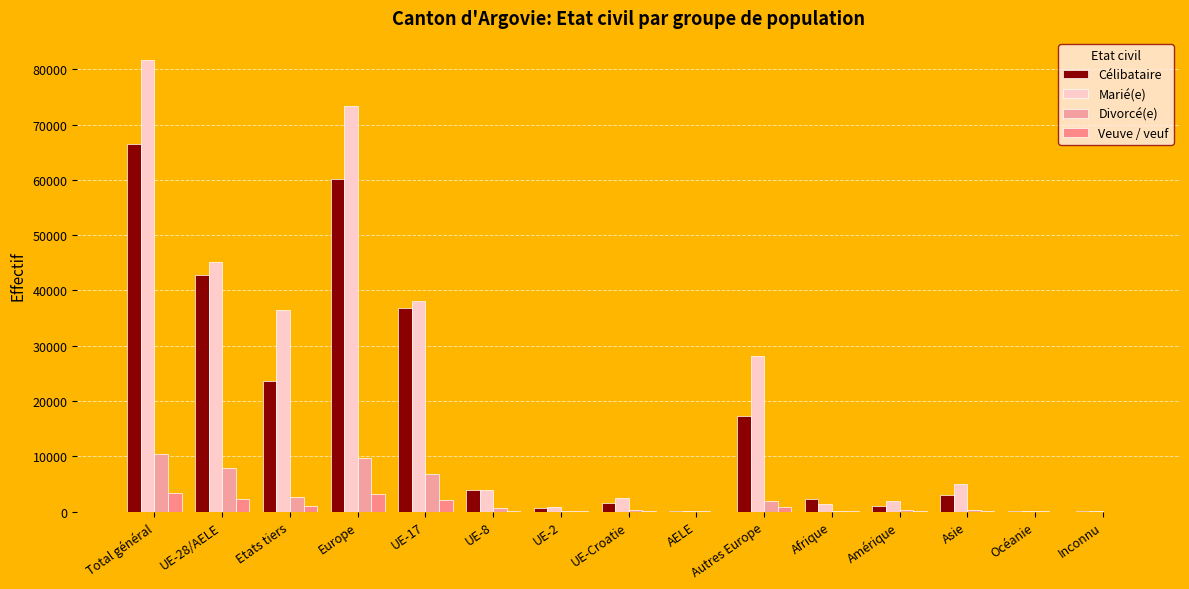

Are the bars grouped side by side (vs. stacked)?

Yes